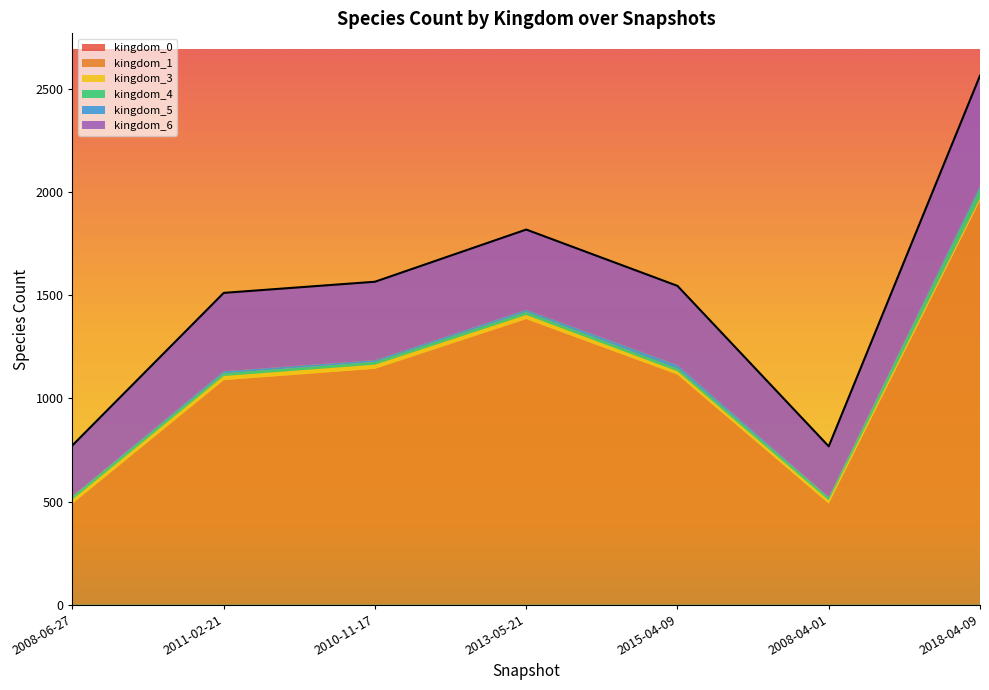

How many lines are shown in the chart?

6